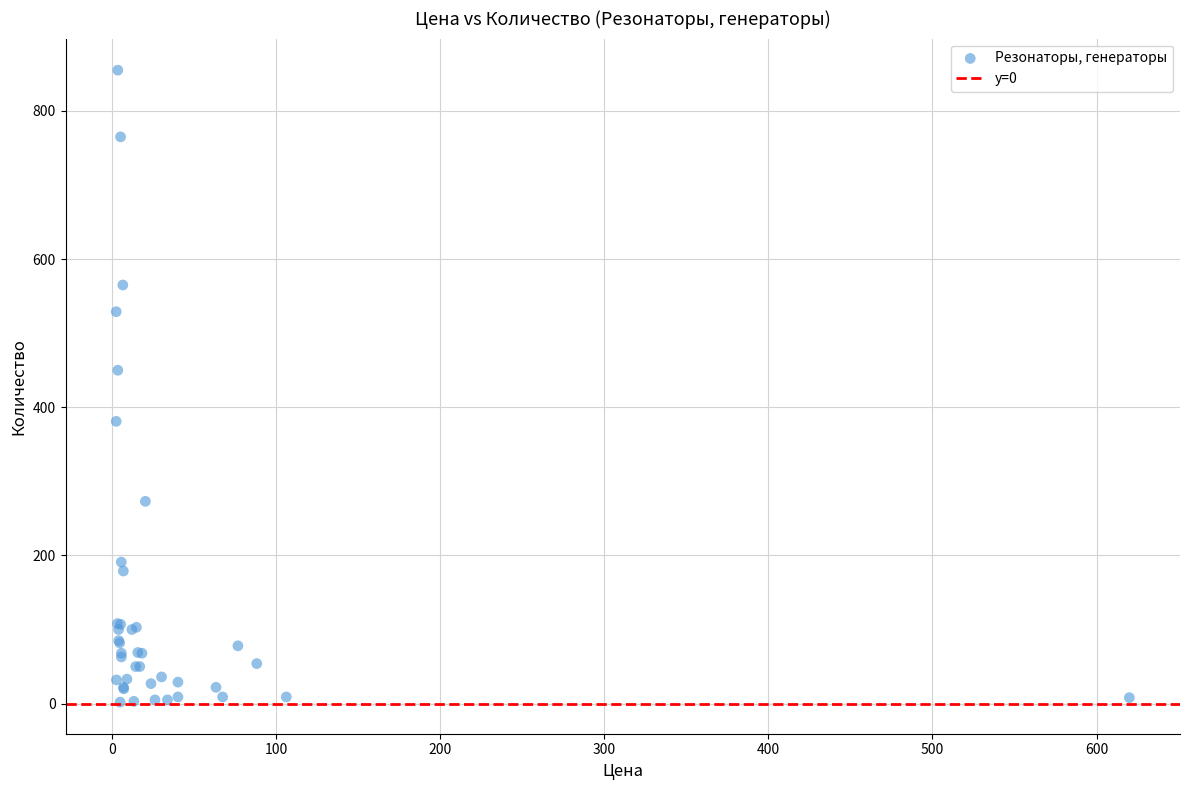

What Y value in the scatter plot is closest to 428?

450